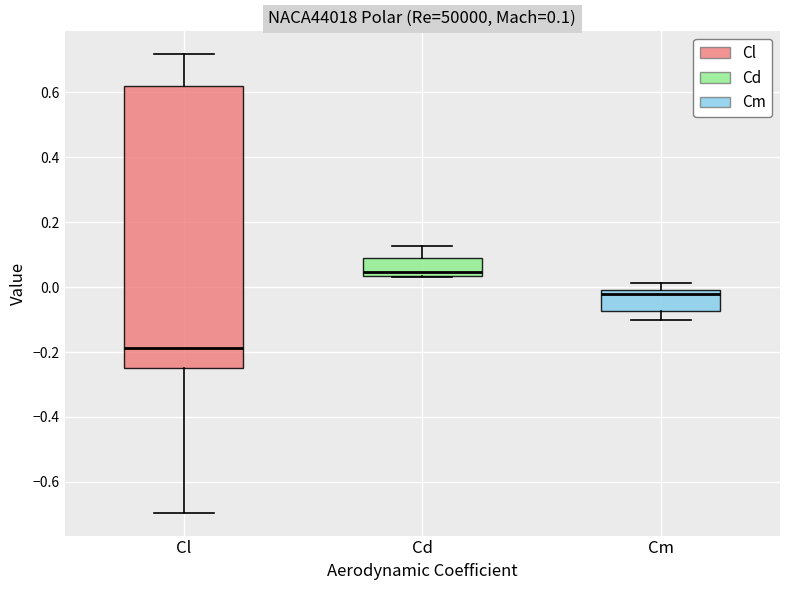

Which box has the highest median line?

Cd